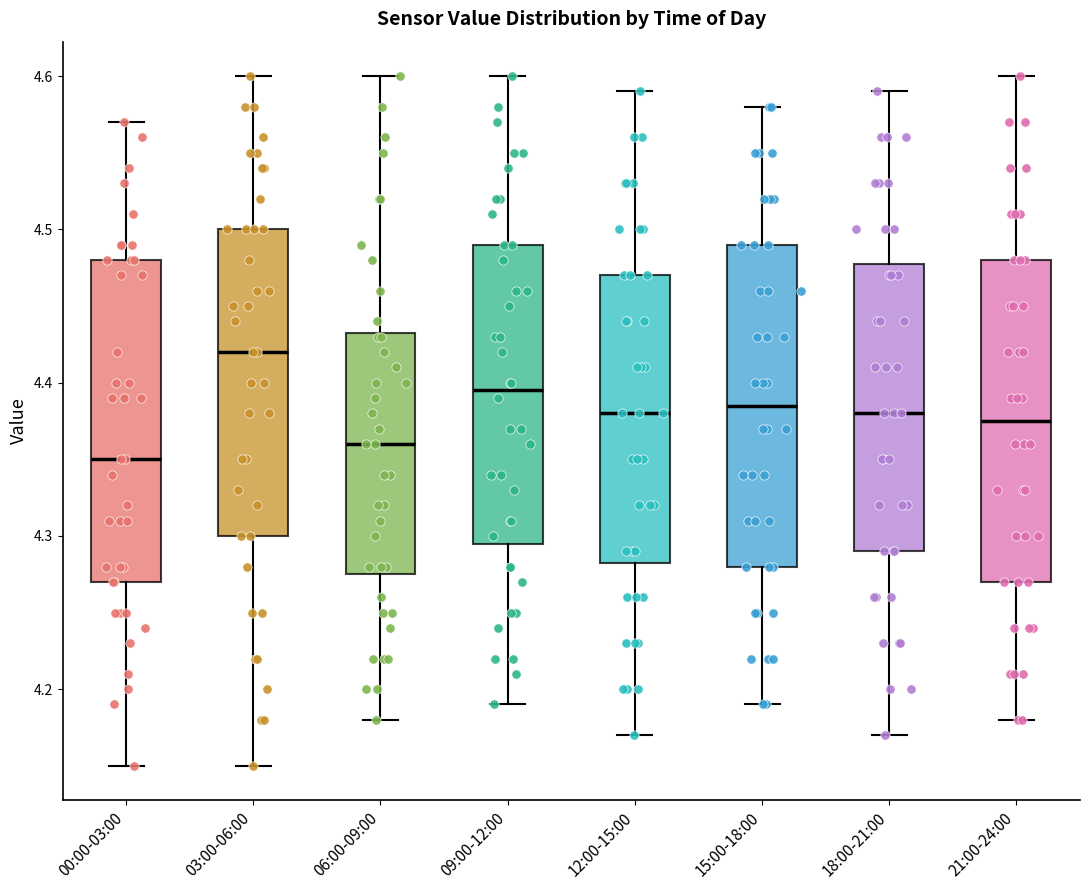

Reading left to right, transcribe this box plot: for each box, give where its median line is, the range the box spans, and where its two whiskers end, as read against the y-axis. The values are not printed on the chart, so give them approximately, as read against the axis.

00:00-03:00: median 4.35, box 4.27 to 4.48, whiskers 4.15 to 4.57
03:00-06:00: median 4.42, box 4.30 to 4.50, whiskers 4.15 to 4.60
06:00-09:00: median 4.36, box 4.28 to 4.43, whiskers 4.18 to 4.60
09:00-12:00: median 4.40, box 4.30 to 4.49, whiskers 4.19 to 4.60
12:00-15:00: median 4.38, box 4.28 to 4.47, whiskers 4.17 to 4.59
15:00-18:00: median 4.39, box 4.28 to 4.49, whiskers 4.19 to 4.58
18:00-21:00: median 4.38, box 4.29 to 4.48, whiskers 4.17 to 4.59
21:00-24:00: median 4.38, box 4.27 to 4.48, whiskers 4.18 to 4.60